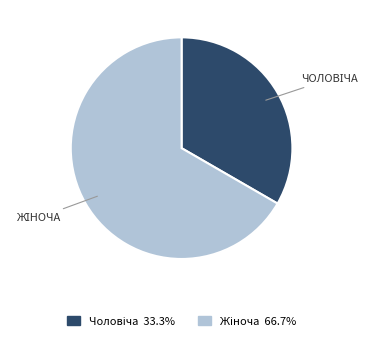

How many slices are in this pie chart?

2